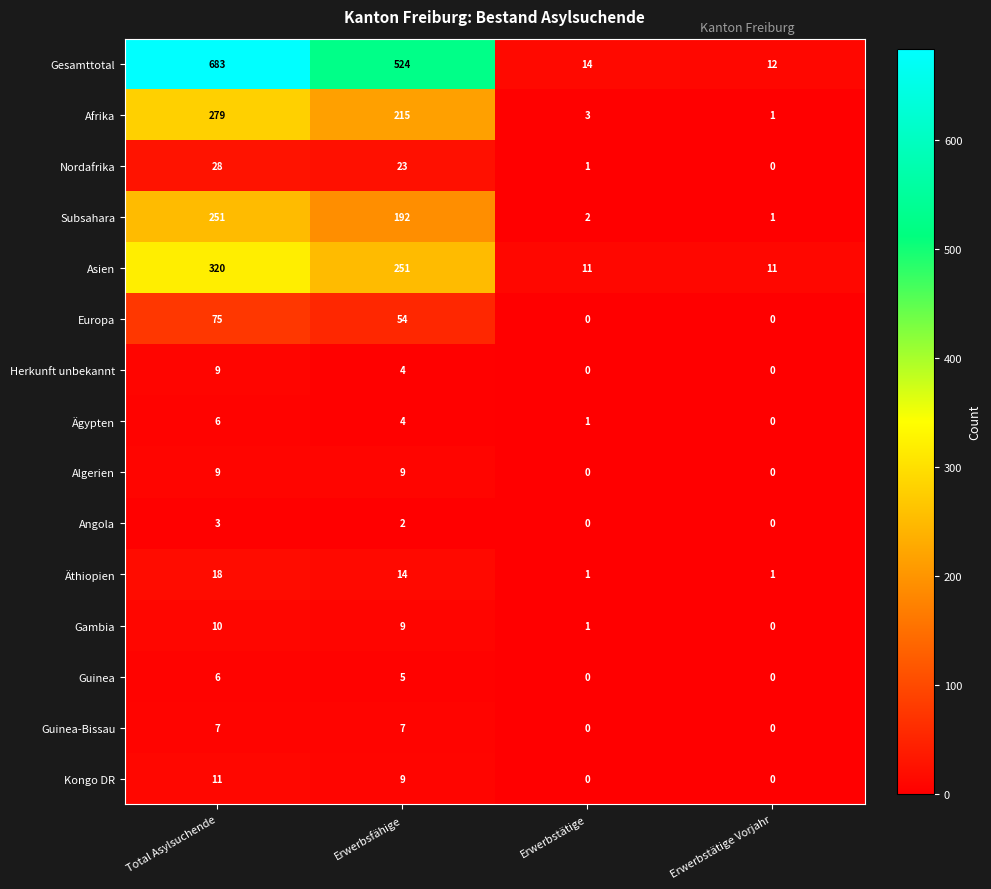

What is the sum of the Gesamttotal values at Erwerbstätige and Erwerbsfähige?

538